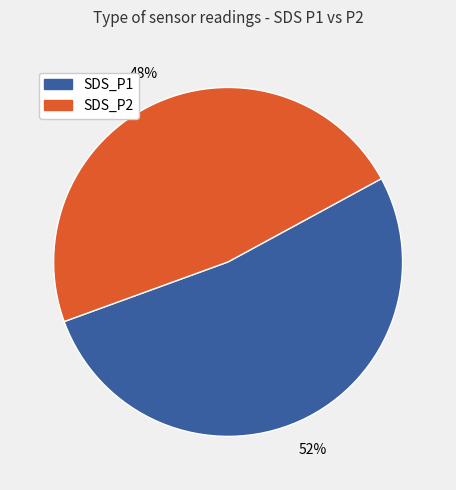

Which slice is the largest?

SDS_P1